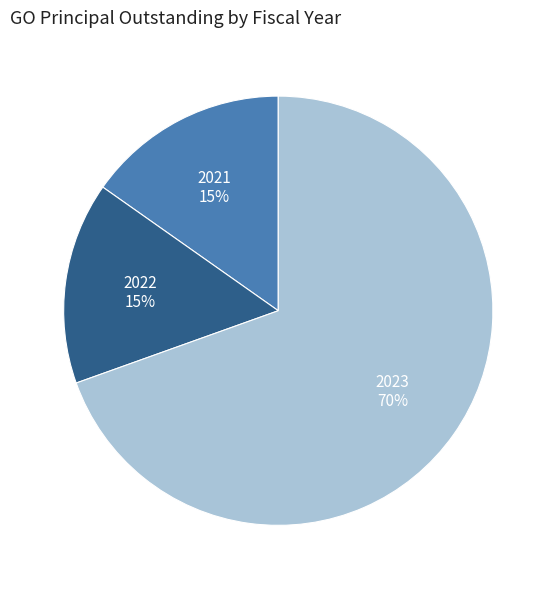

What is the ratio of the value at 2022 to the value at 2021?

1.0